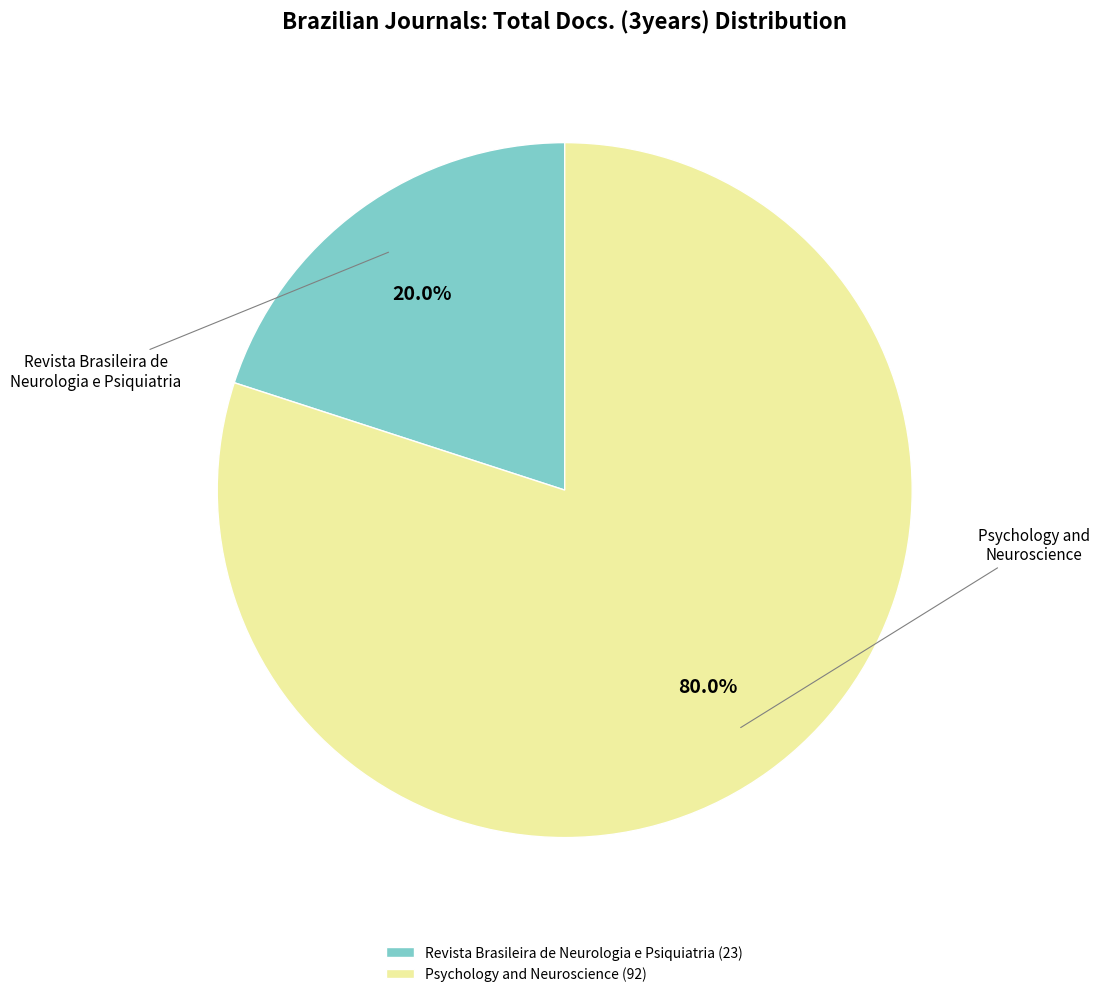

Rank the categories by value from highest to lowest.

Psychology and Neuroscience, Revista Brasileira de Neurologia e Psiquiatria